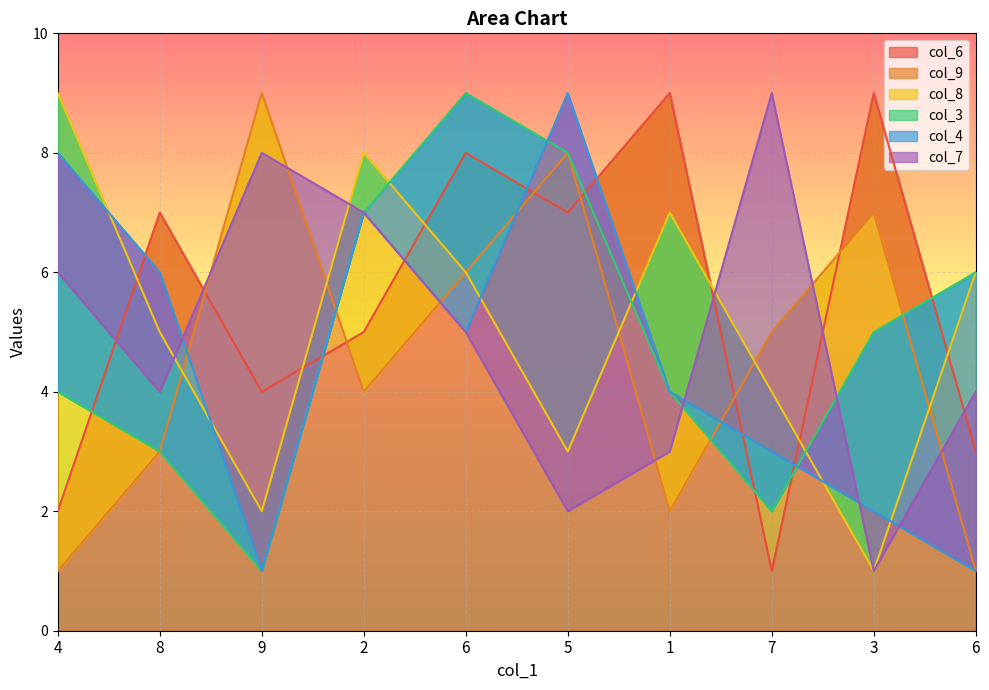

How many col_4 values are between 2 and 7?

6